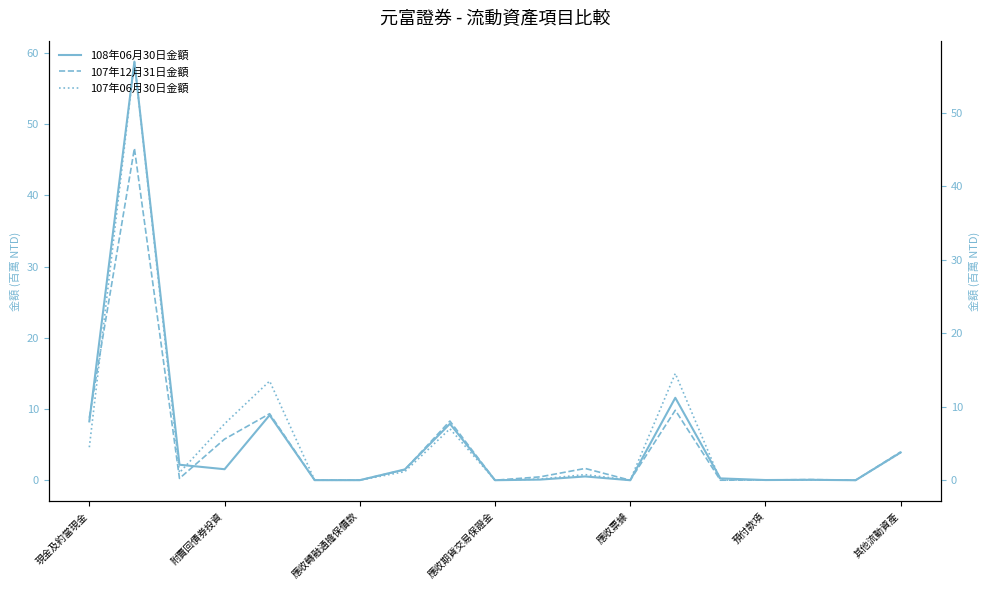

List the series in order of their peak value, highest first.

108年06月30日金額, 107年06月30日金額, 107年12月31日金額